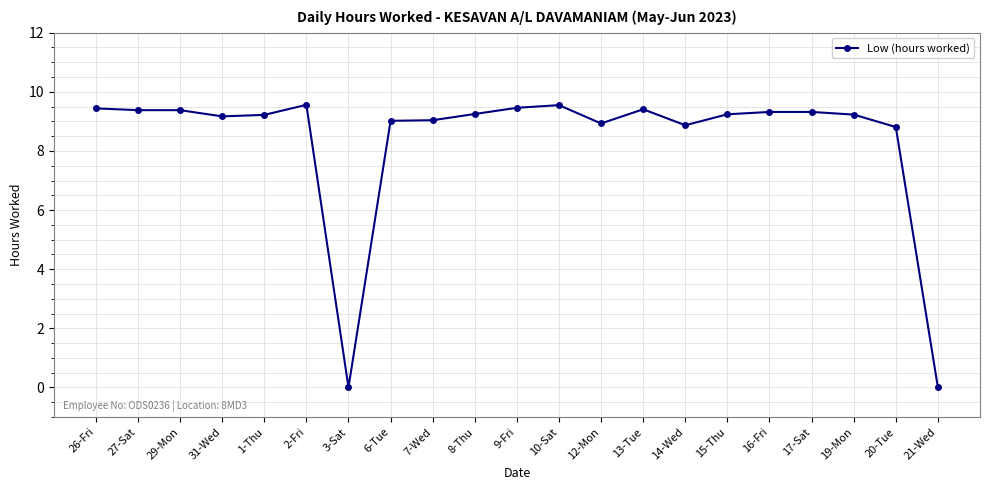

What is the label of the 14th point from the left?

13-Tue